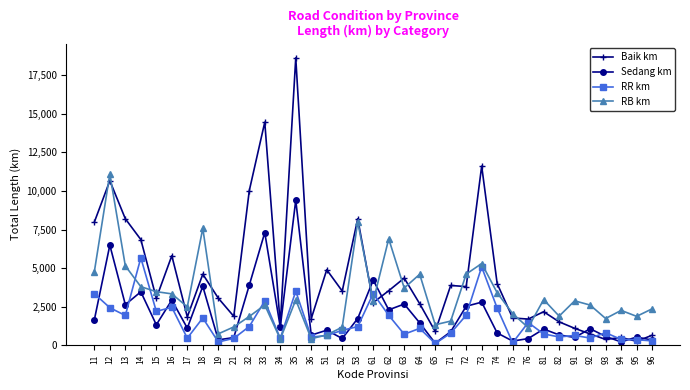

List the series in order of their overall mean, highest first.

Baik km, RB km, Sedang km, RR km